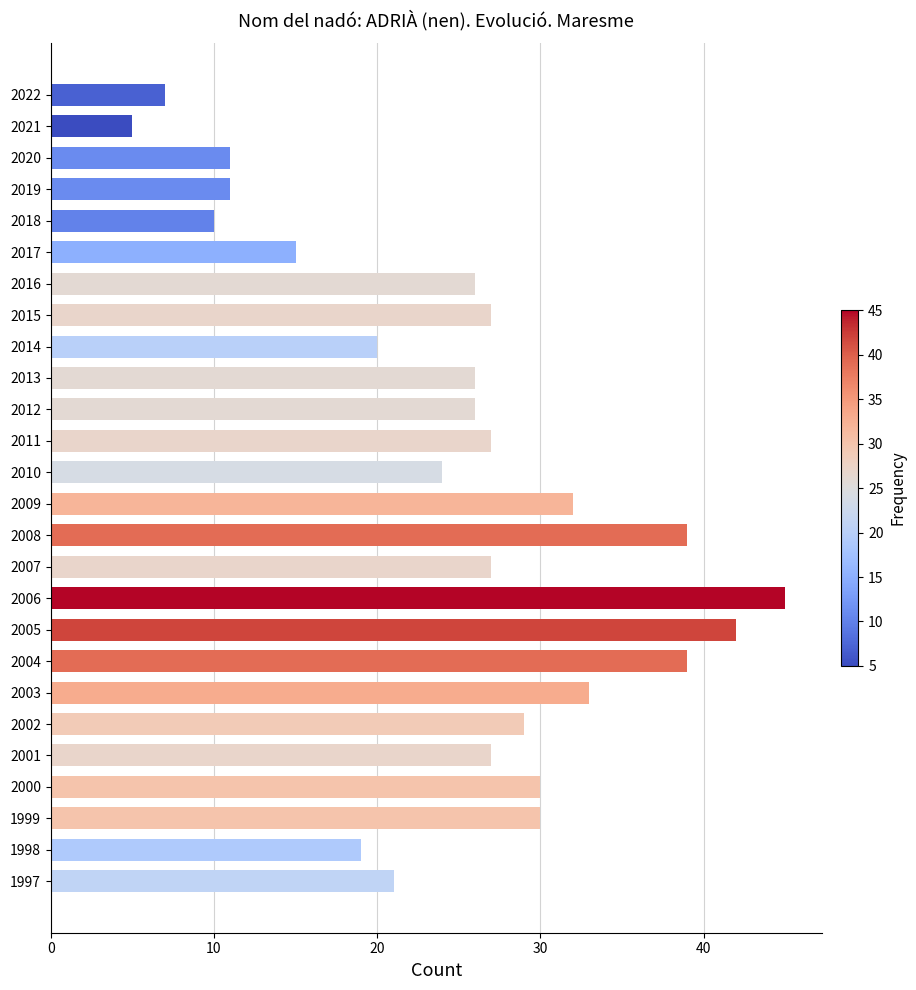

What value does the data have at 2008?

39